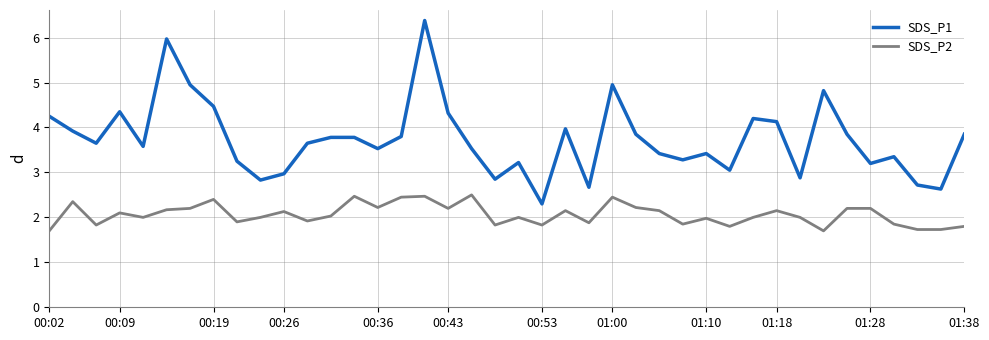

What is the highest value of the SDS_P1 series?

6.4